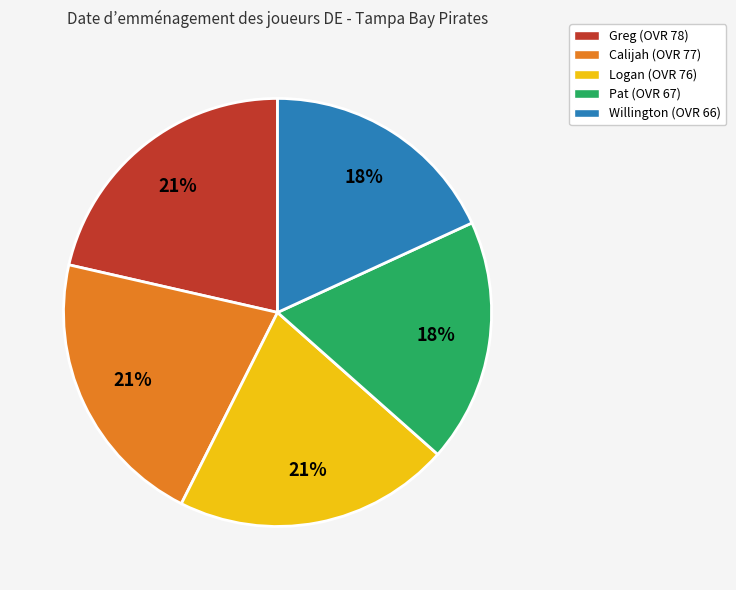

Is it true that Willington is 18% of the pie?

True